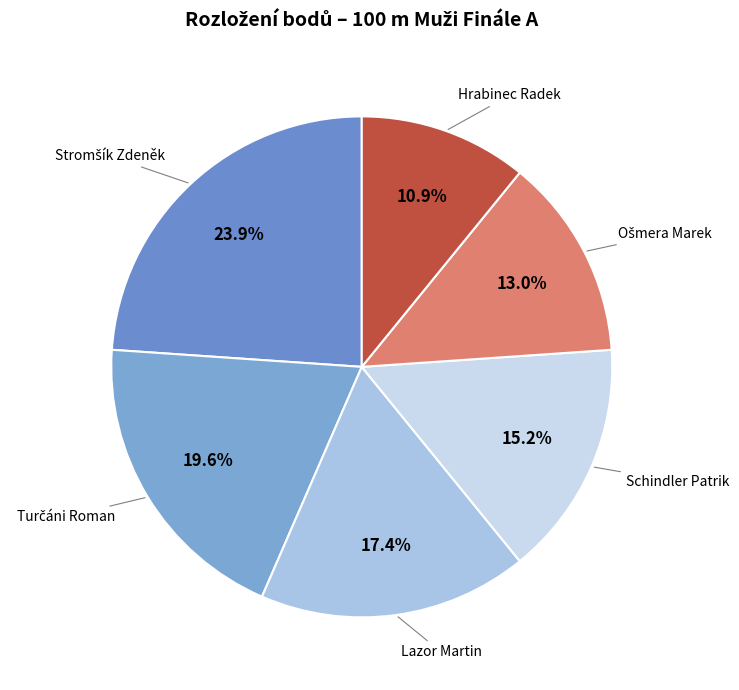

How many slices are in this pie chart?

6